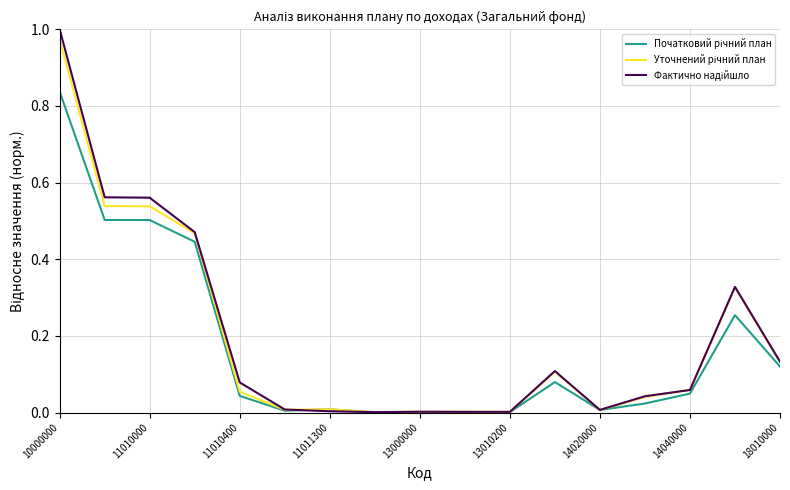

Which series has the largest total across all categories?

Фактично надійшло